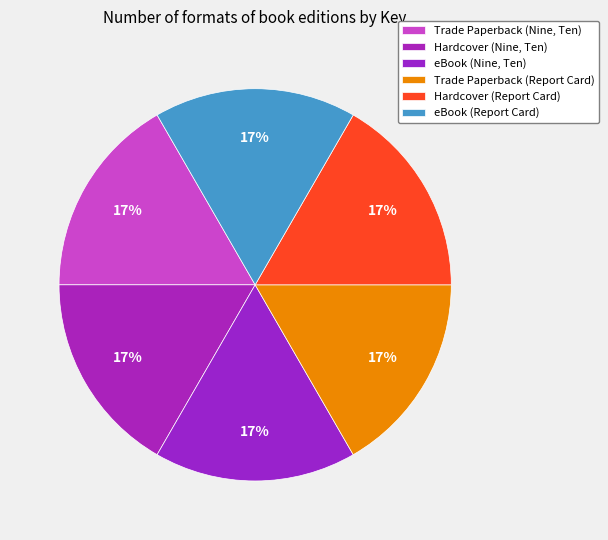

Is Trade Paperback (Report Card) the majority of the pie?

No